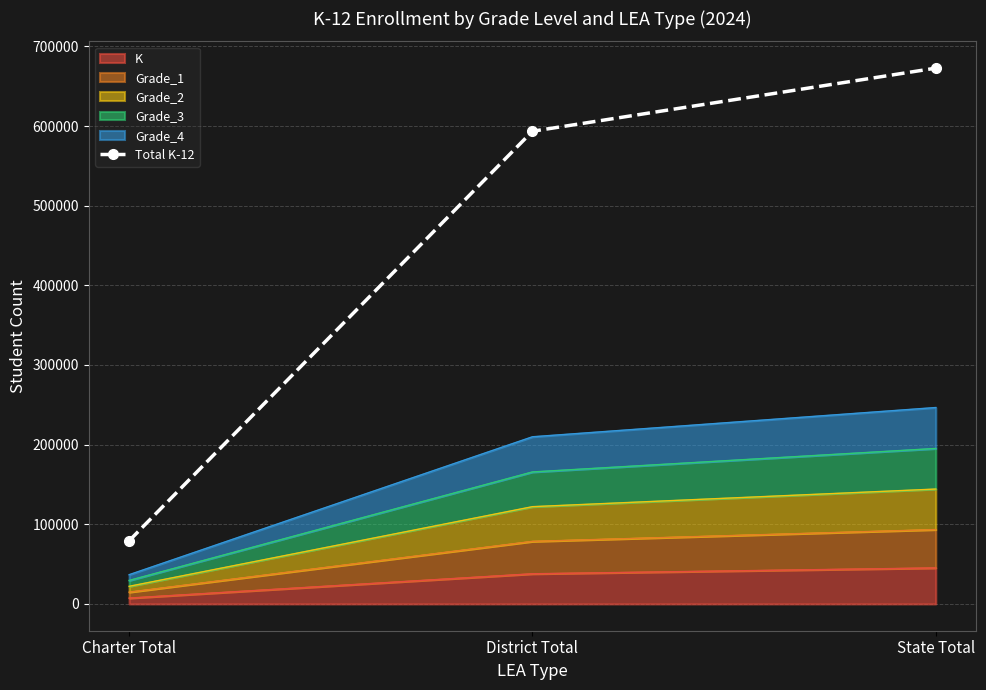

What is the change in value from Charter Total to State Total?

+593417